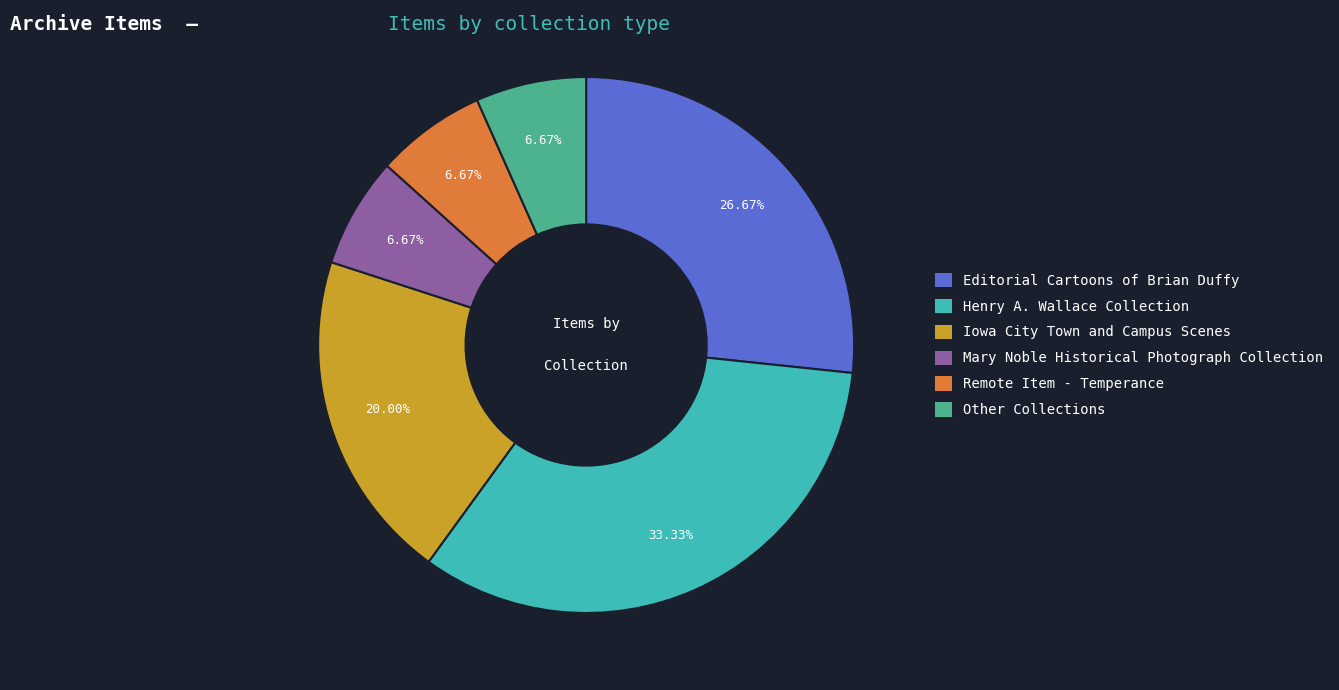

How many slices are in this pie chart?

6